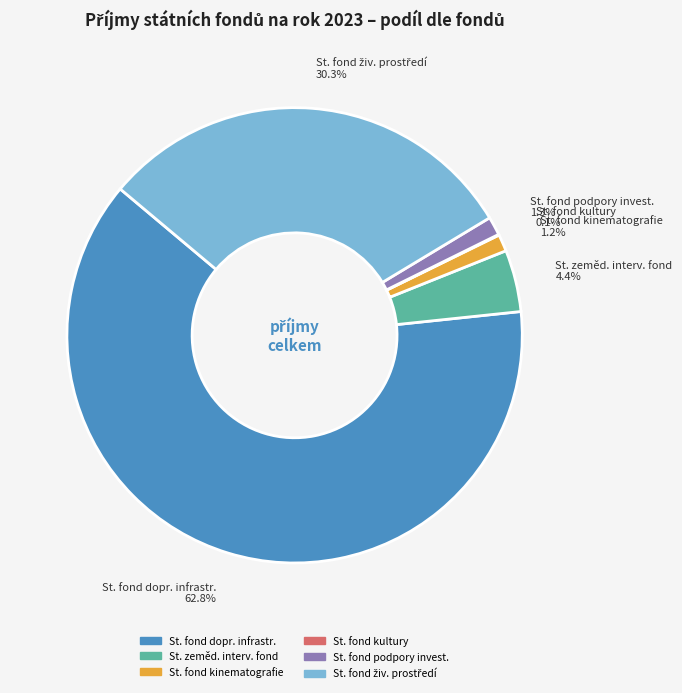

Is there any slice that represents more than half of the pie?

Yes